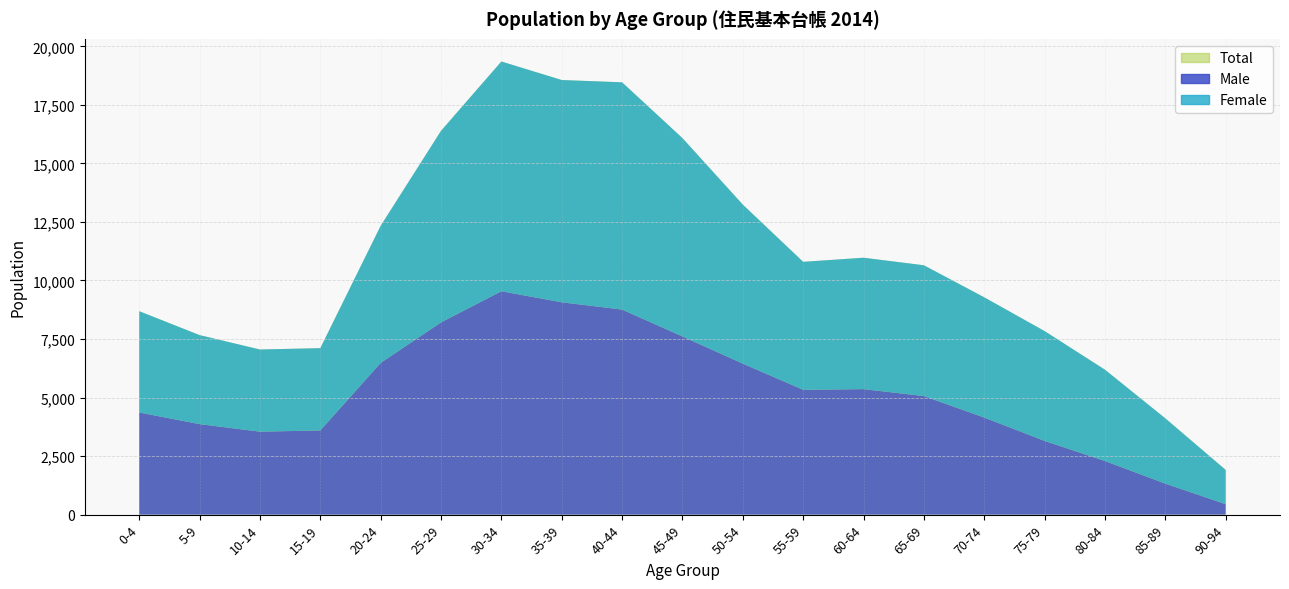

Reading left to right, transcribe all the data shown in this chart.

Male (col_2): 0-4=4363	5-9=3866	10-14=3544	15-19=3596	20-24=6480	25-29=8210	30-34=9541	35-39=9069	40-44=8758	45-49=7611	50-54=6449	55-59=5332	60-64=5361	65-69=5064	70-74=4146	75-79=3149	80-84=2290	85-89=1325	90-94=446
Female (col_3): 0-4=4326	5-9=3801	10-14=3509	15-19=3514	20-24=5855	25-29=8181	30-34=9812	35-39=9493	40-44=9706	45-49=8470	50-54=6792	55-59=5465	60-64=5611	65-69=5586	70-74=5136	75-79=4690	80-84=3900	85-89=2788	90-94=1464
Total (col_1): 0-4=8689	5-9=7667	10-14=7053	15-19=7110	20-24=12335	25-29=16391	30-34=19353	35-39=18562	40-44=18464	45-49=16081	50-54=13241	55-59=10797	60-64=10972	65-69=10650	70-74=9282	75-79=7839	80-84=6190	85-89=4113	90-94=1910